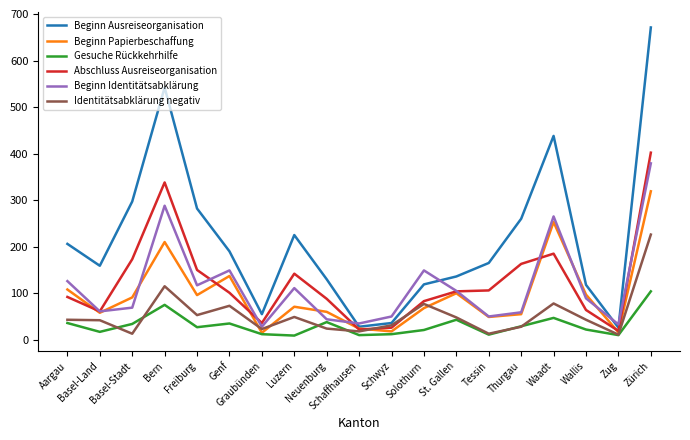

The Abschluss Ausreiseorganisation series shows 153 at Genf. True or false?

False